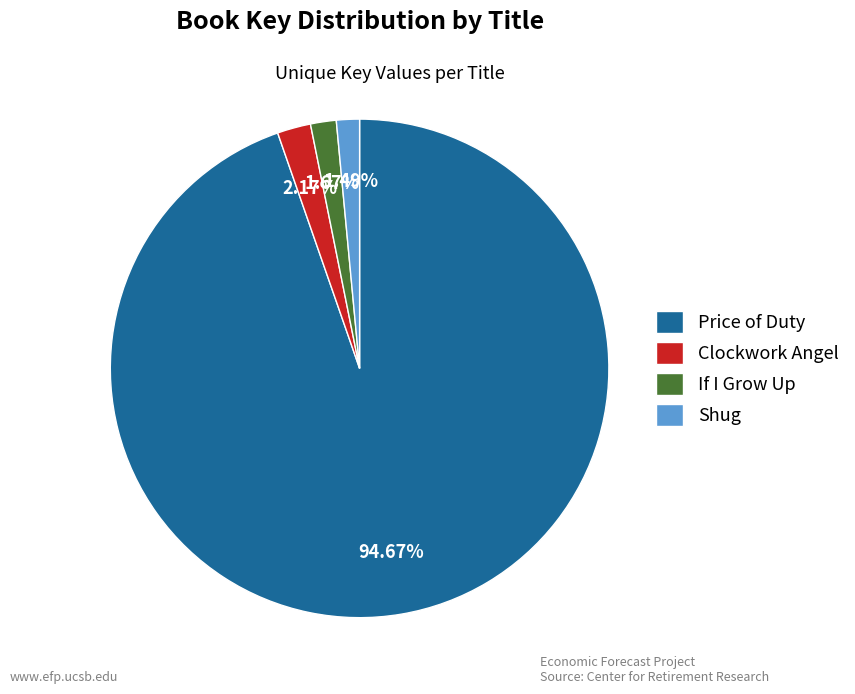

True or false: Clockwork Angel accounts for 2% of the total.

True